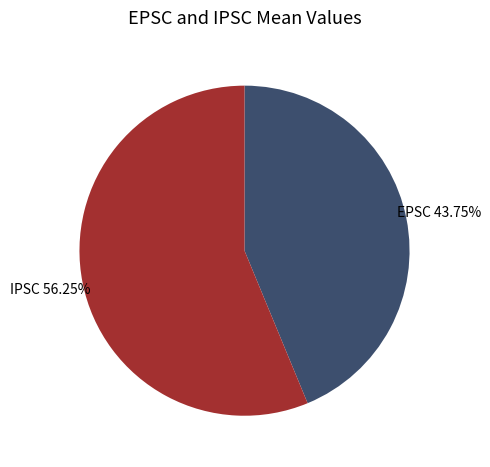

Which has a higher value, IPSC or EPSC?

IPSC